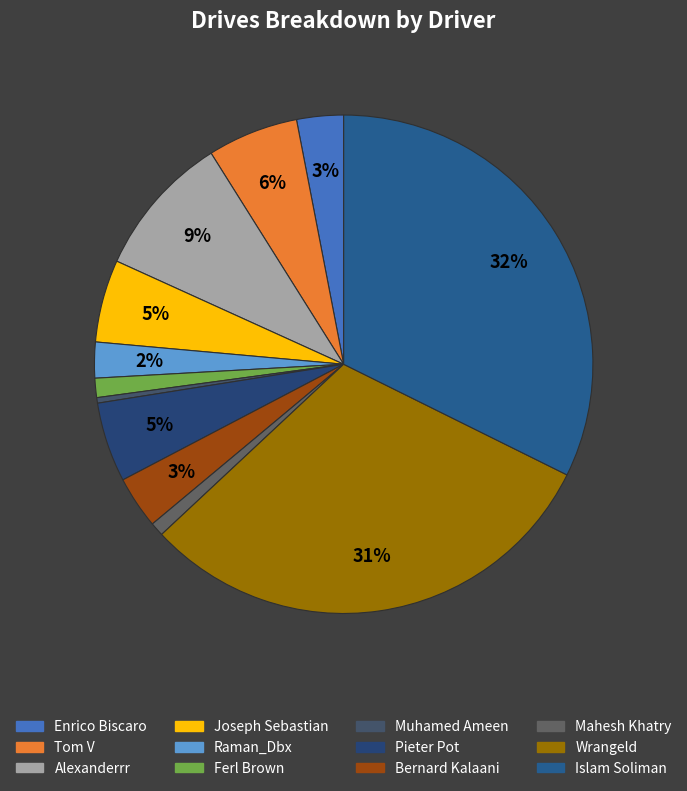

Does Mahesh Khatry represent more than half of the total?

No